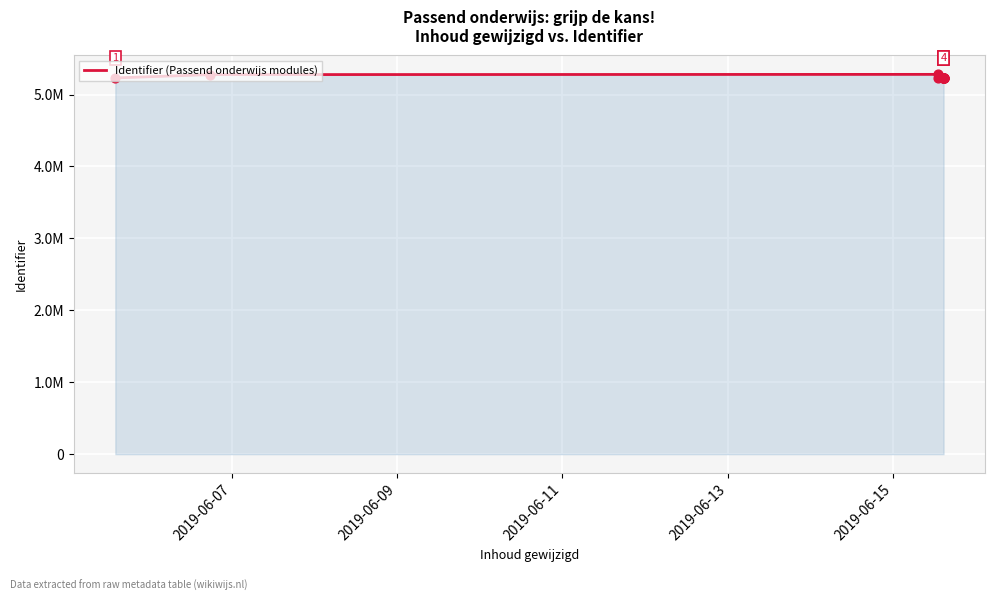

Which has a higher value, 2019-06-13 or 2019-06-11?

2019-06-11